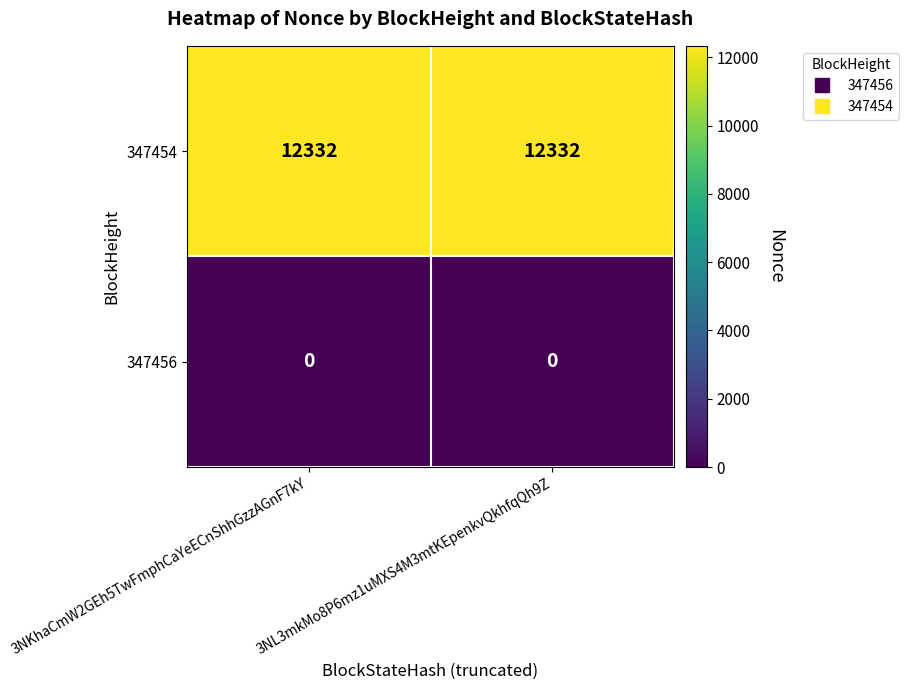

Rank the series at 3NKhaCmW2GEh5TwFmphCaYeECnShhGzzAGnF7kY from lowest to highest value.

347456, 347454